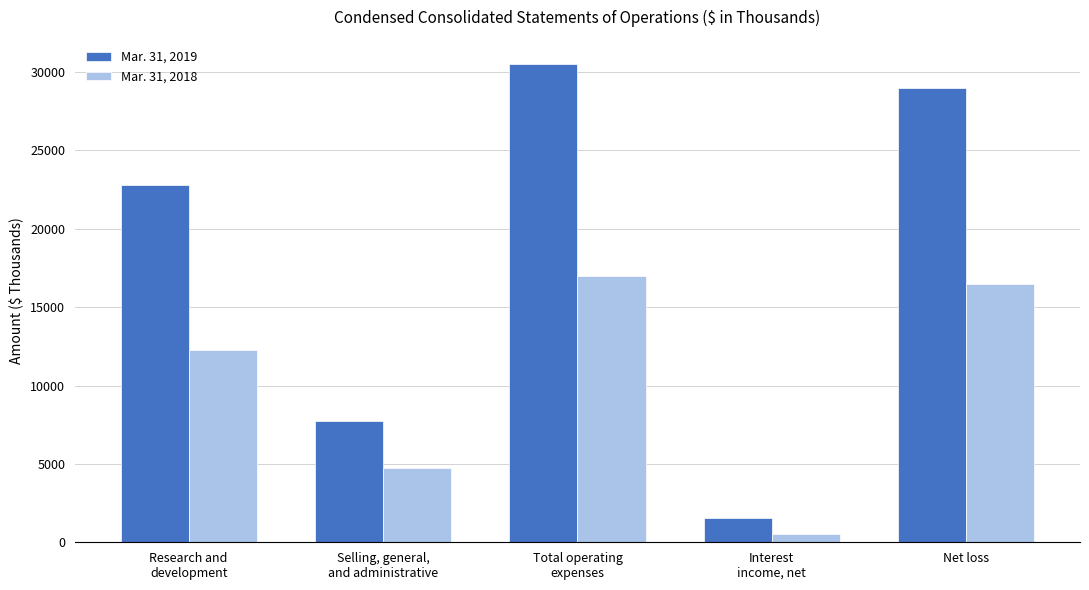

At which label is Mar. 31, 2018 closest to 8771?

Research and
development